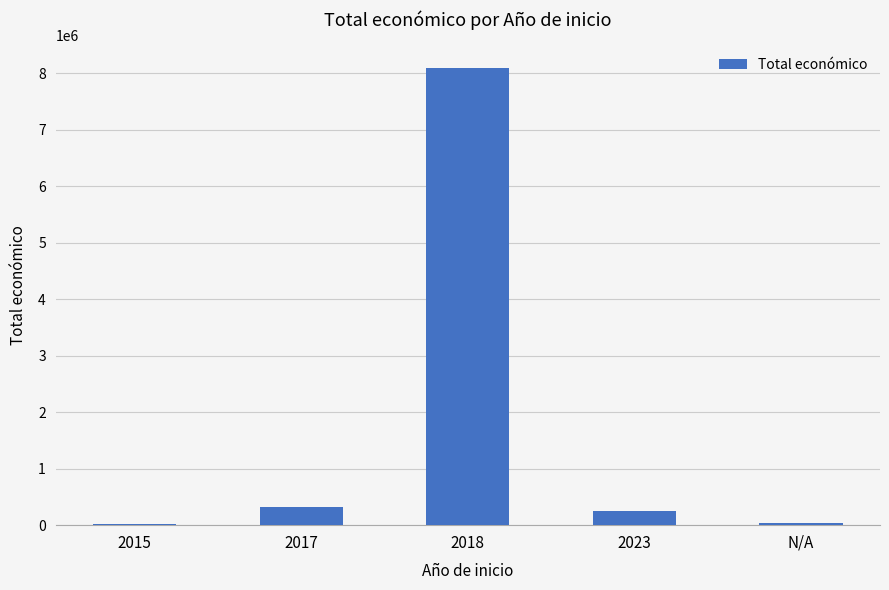

What is the change in value from 2018 to 2023?

-7845203